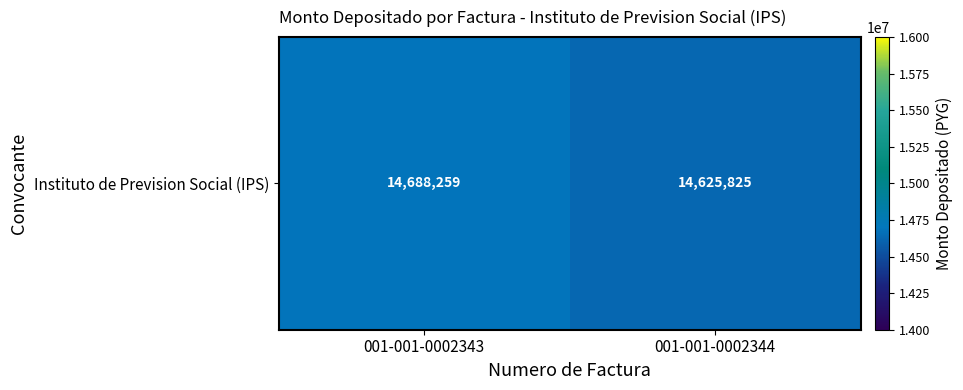

What is the ratio of the value at 001-001-0002343 to the value at 001-001-0002344?

1.0